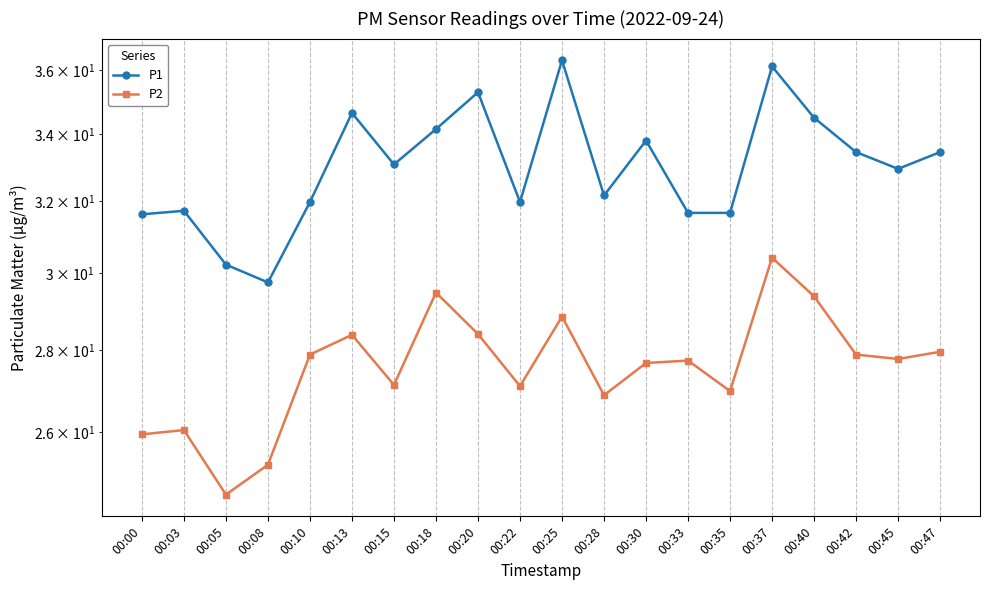

What are all the series names shown in the legend?

P1, P2